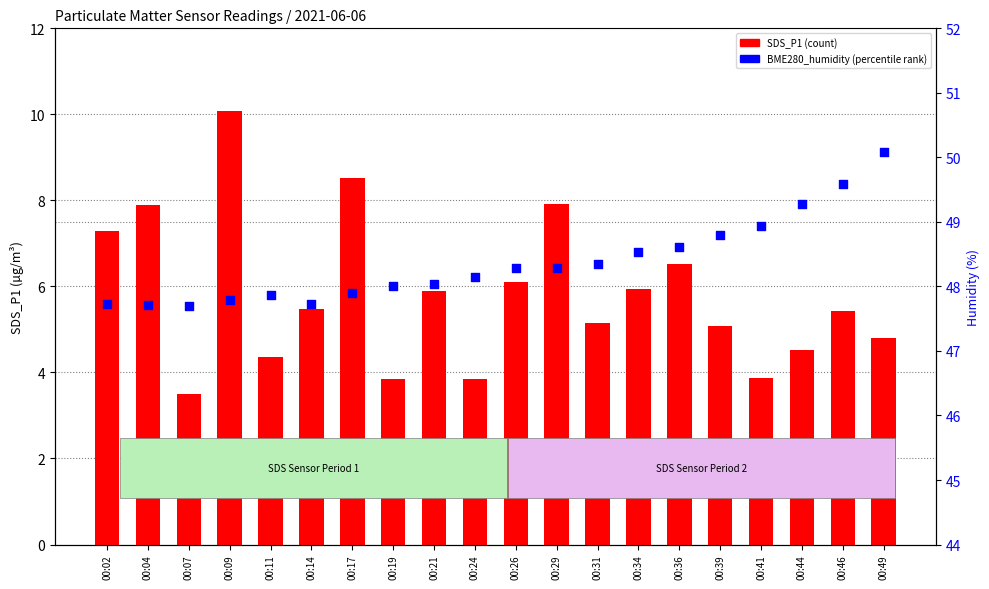

What are all the series names shown in the legend?

SDS_P1, BME280_humidity